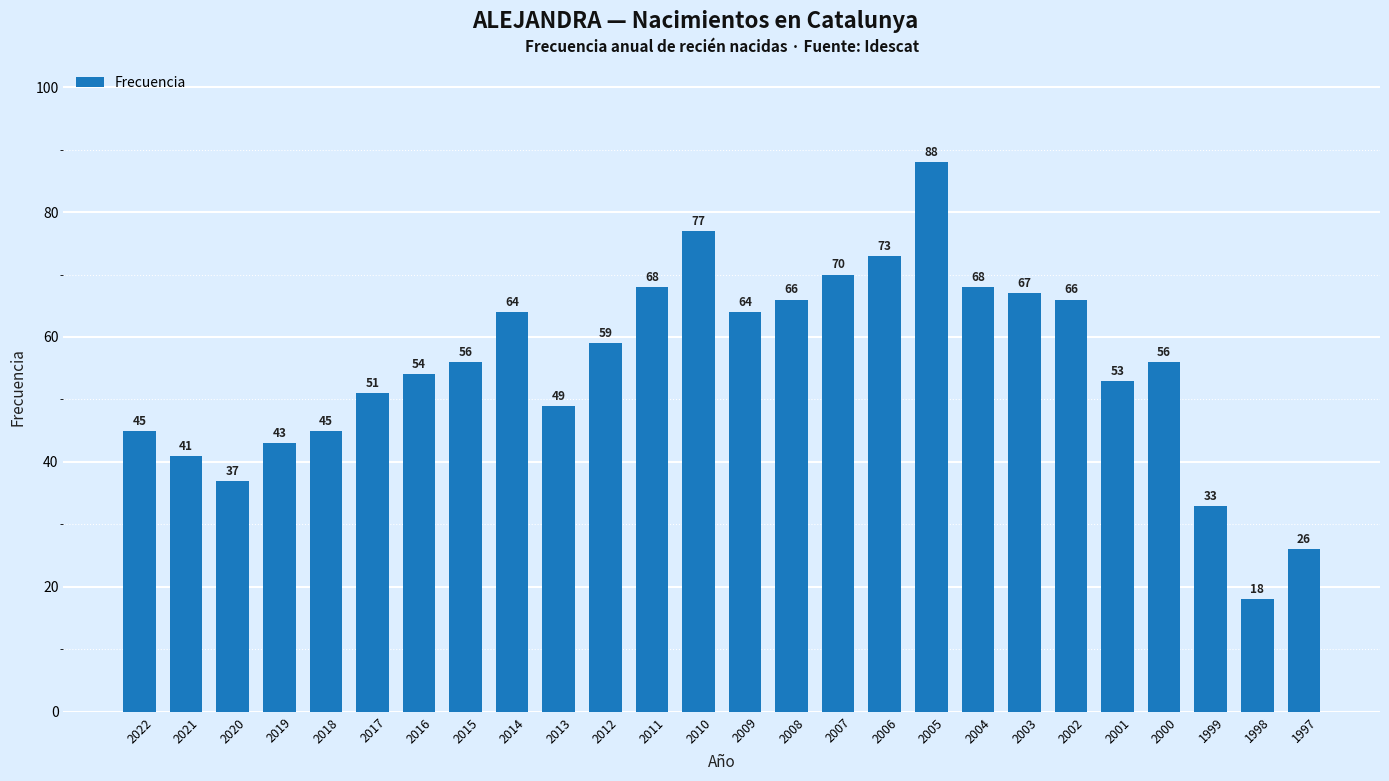

What is the difference between the maximum and minimum values?

70